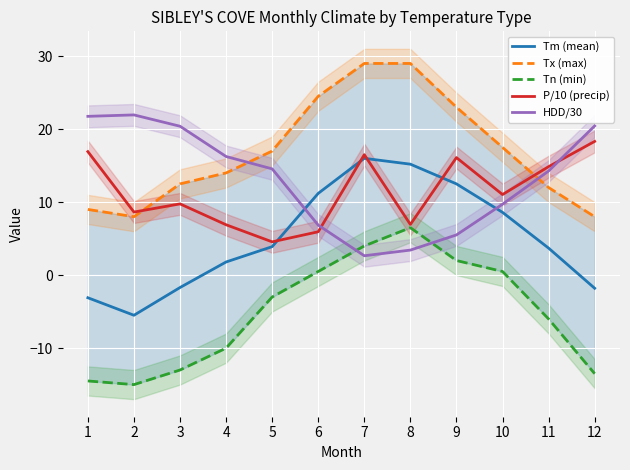

Which category has the lowest value across all series?

2